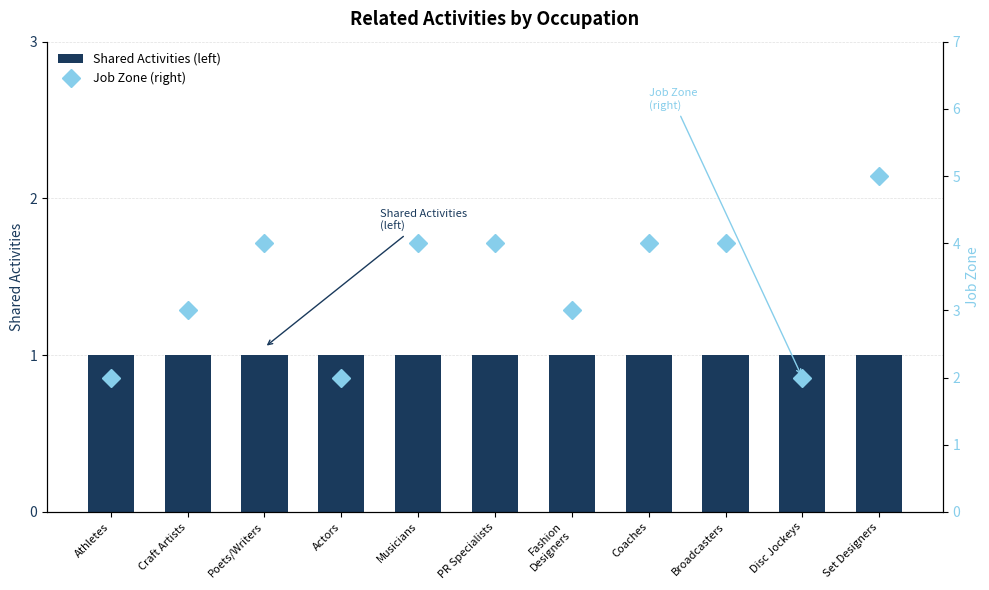

Which series changed the most between PR Specialists and Fashion
Designers?

Job Zone (right)